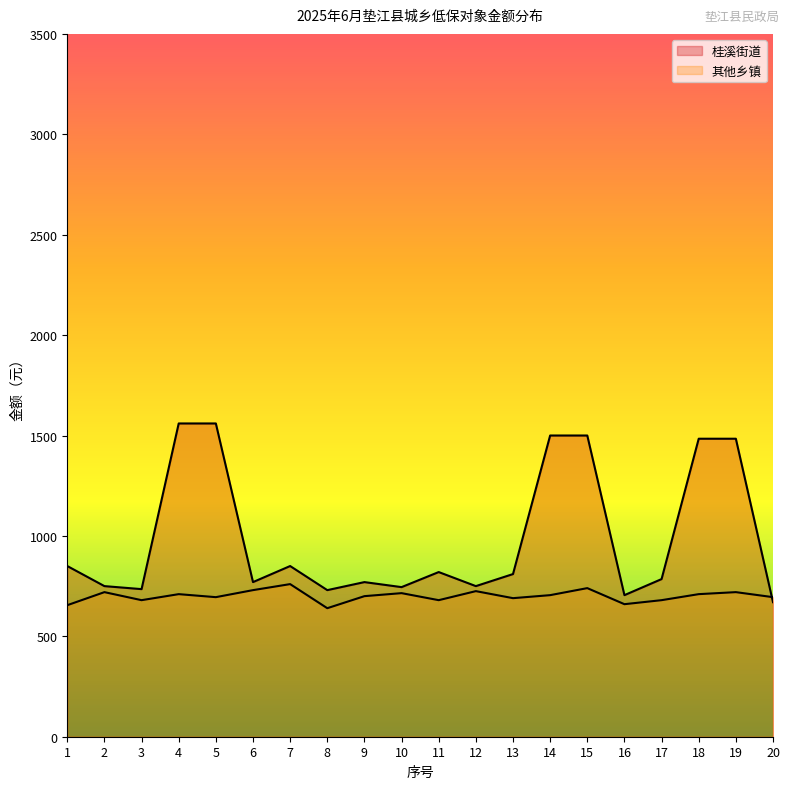

What is the difference between the values at 10 and 13?

25